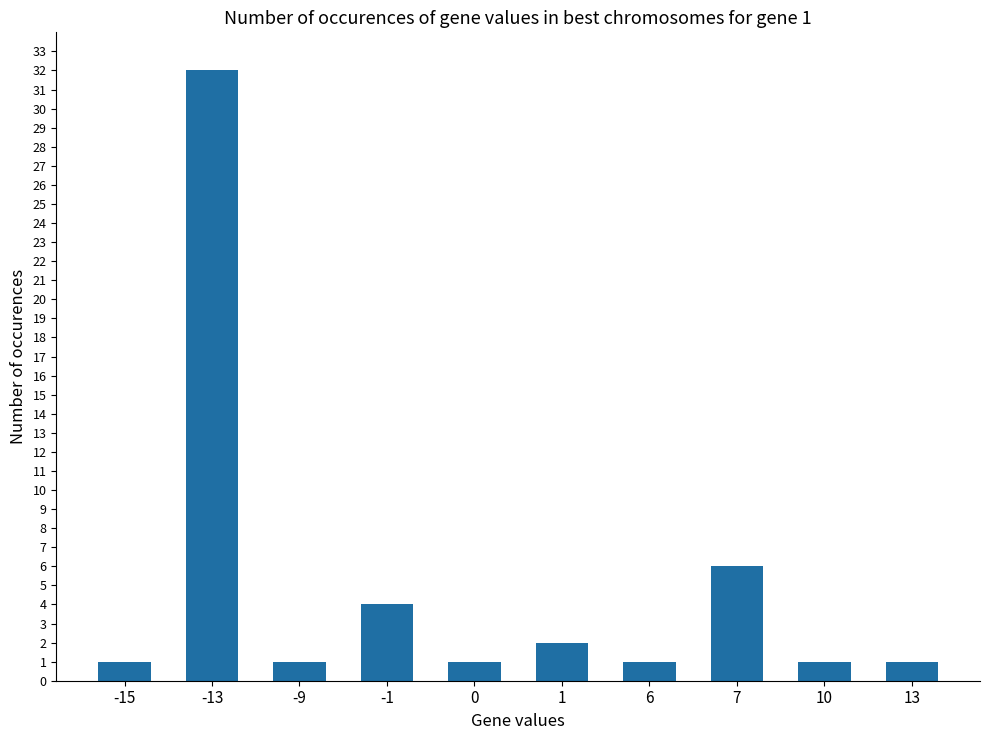

What is the difference between the values at 13 and -13?

31